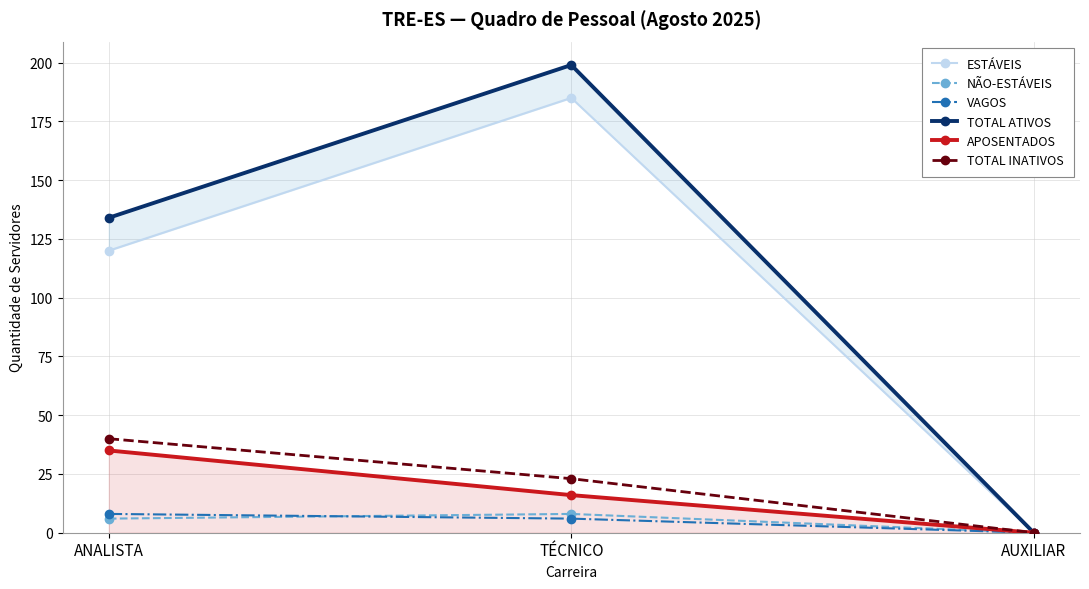

How many lines are shown in the chart?

6